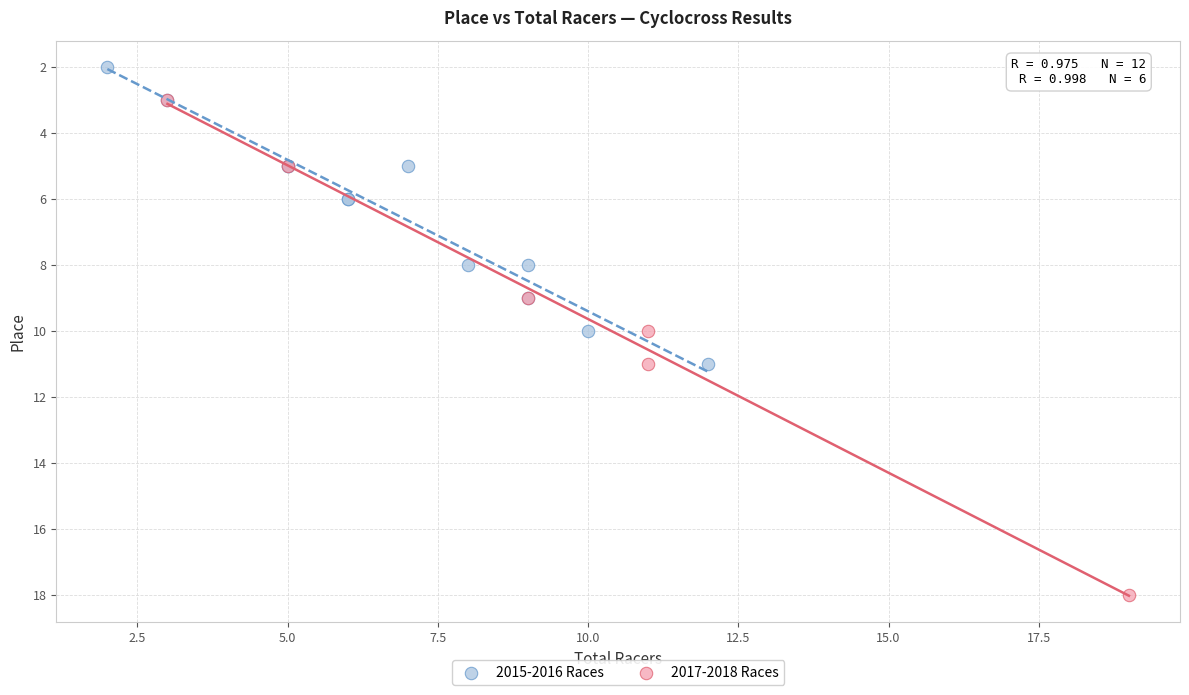

Which series reaches the minimum Y coordinate?

2015-2016 Races